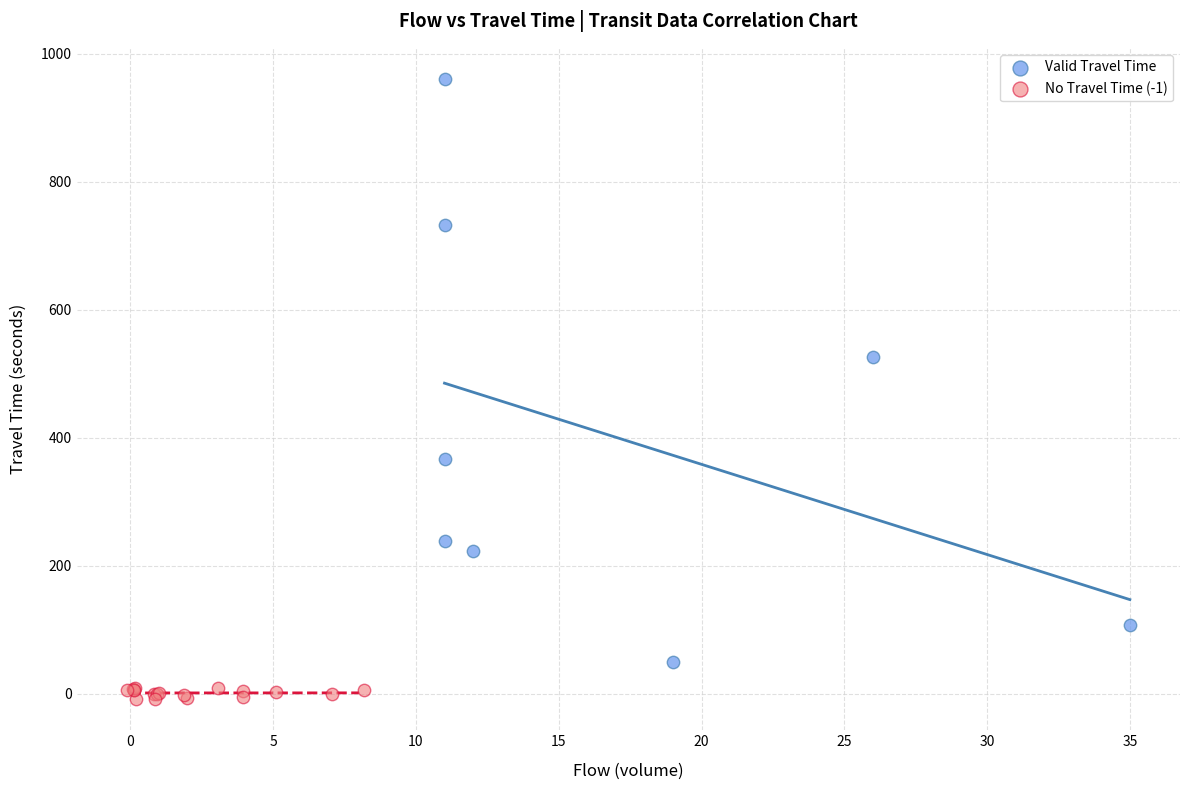

Which series reaches the maximum Y coordinate?

Valid Travel Time